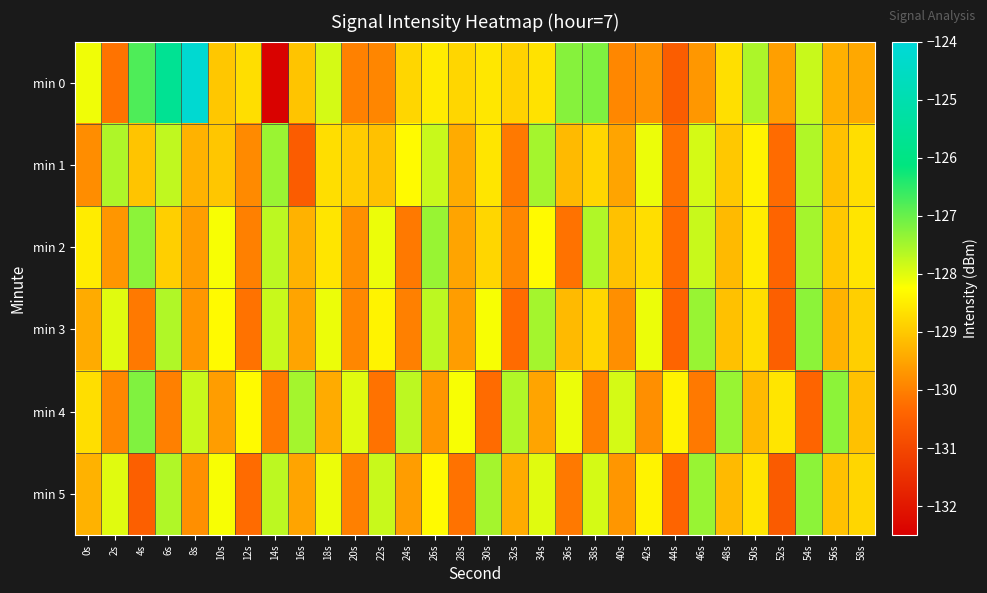

Rank the series by their maximum value, from highest to lowest.

min 0, min 4, min 2, min 3, min 5, min 1